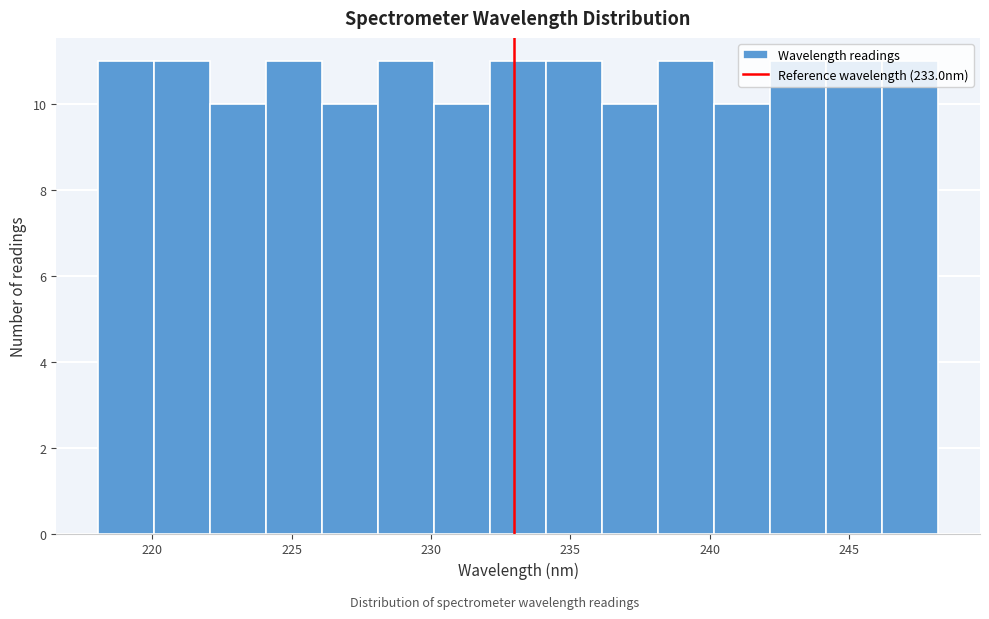

Reading left to right, list every bar in this chart as the range it spans on the x-axis followed by its height. Neither the bar edges nor the heights are printed on the chart, so give them approximately, as read against the axes.

218 to 220: 11
220 to 222: 11
222 to 224: 10
224 to 226: 11
226 to 228: 10
228 to 230: 11
230 to 232: 10
232 to 234: 11
234 to 236: 11
236 to 238: 10
238 to 240: 11
240 to 242: 10
242 to 244: 11
244 to 246: 11
246 to 248: 11